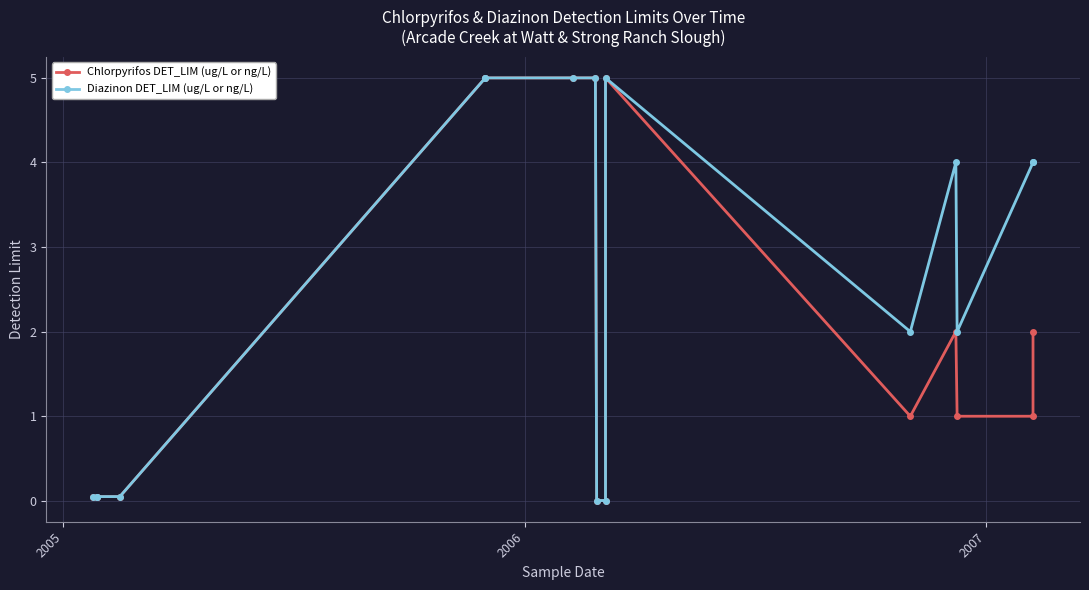

True or false: Diazinon DET_LIM (ug/L or ng/L) has more than 2 interior local peaks.

False